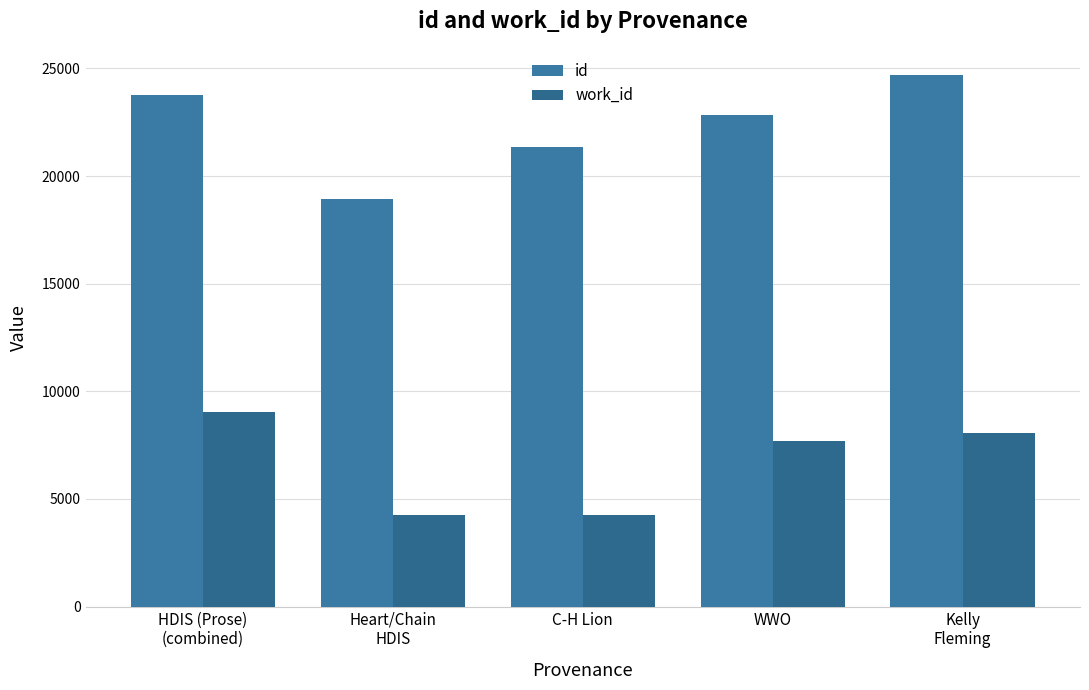

The value of id at WWO is 33589. True or false?

False